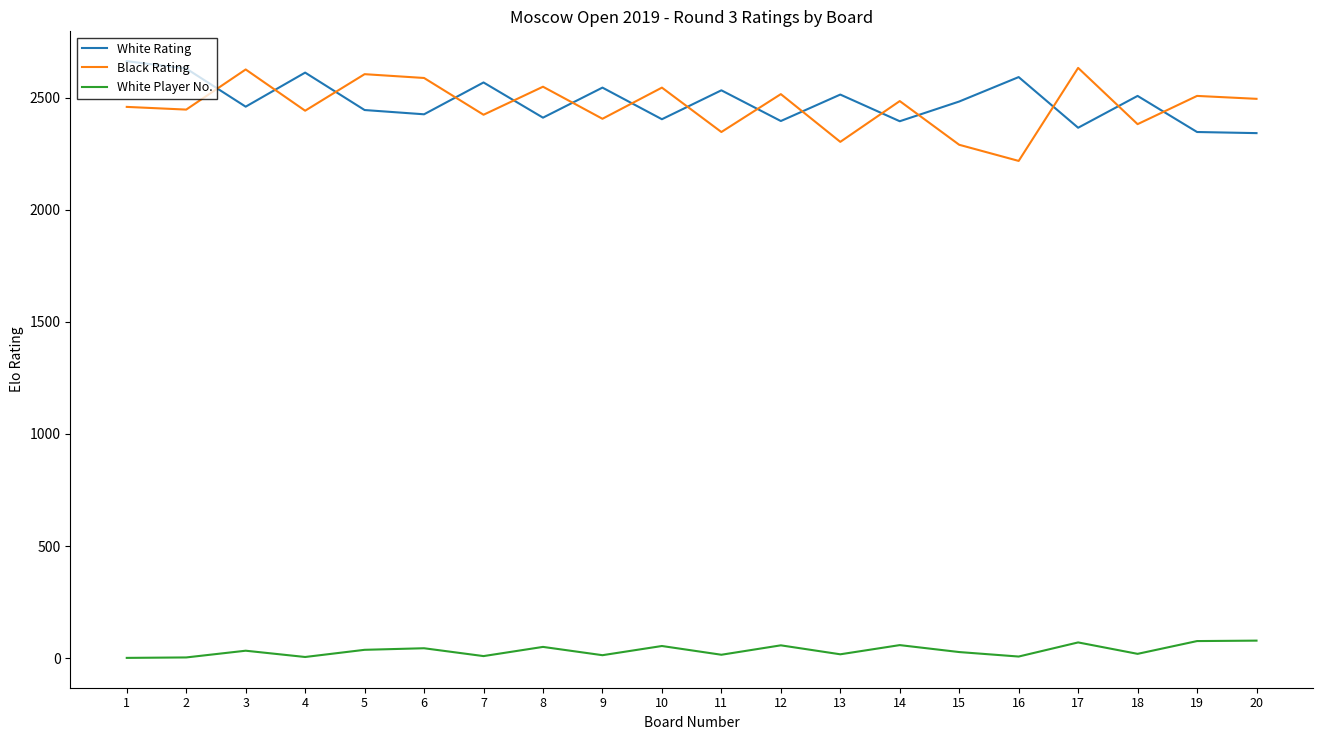

True or false: White Player No. and Black Rating cross at least once.

False